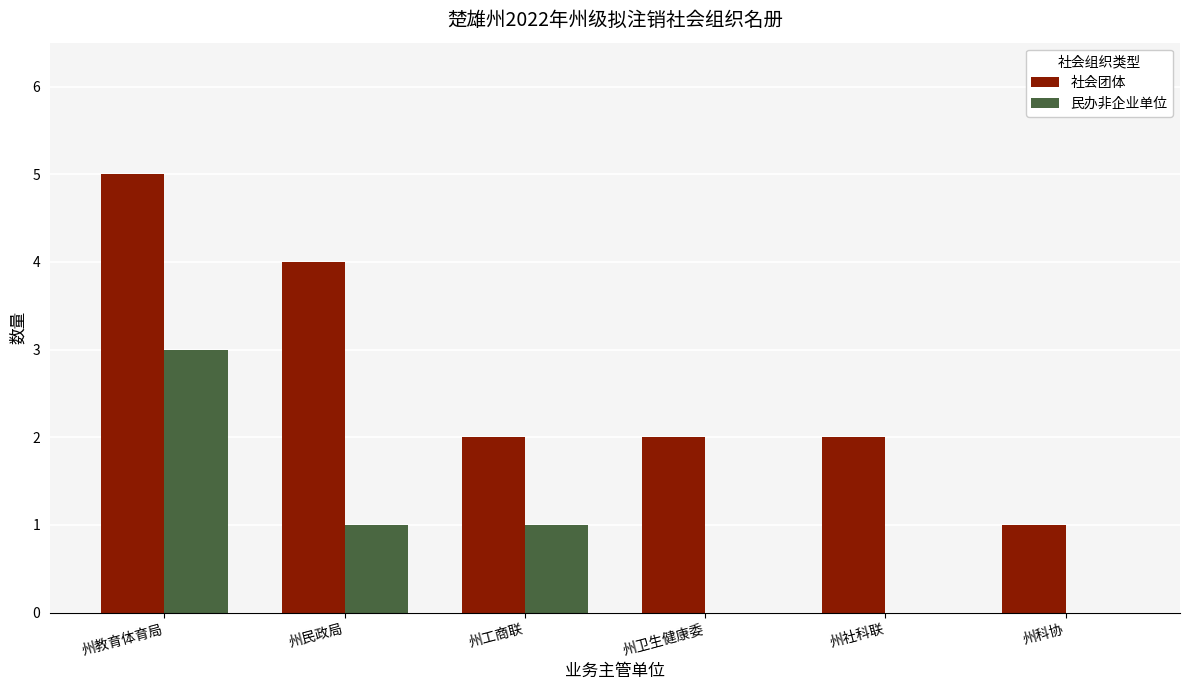

What is the highest value of the 民办非企业单位 series?

3